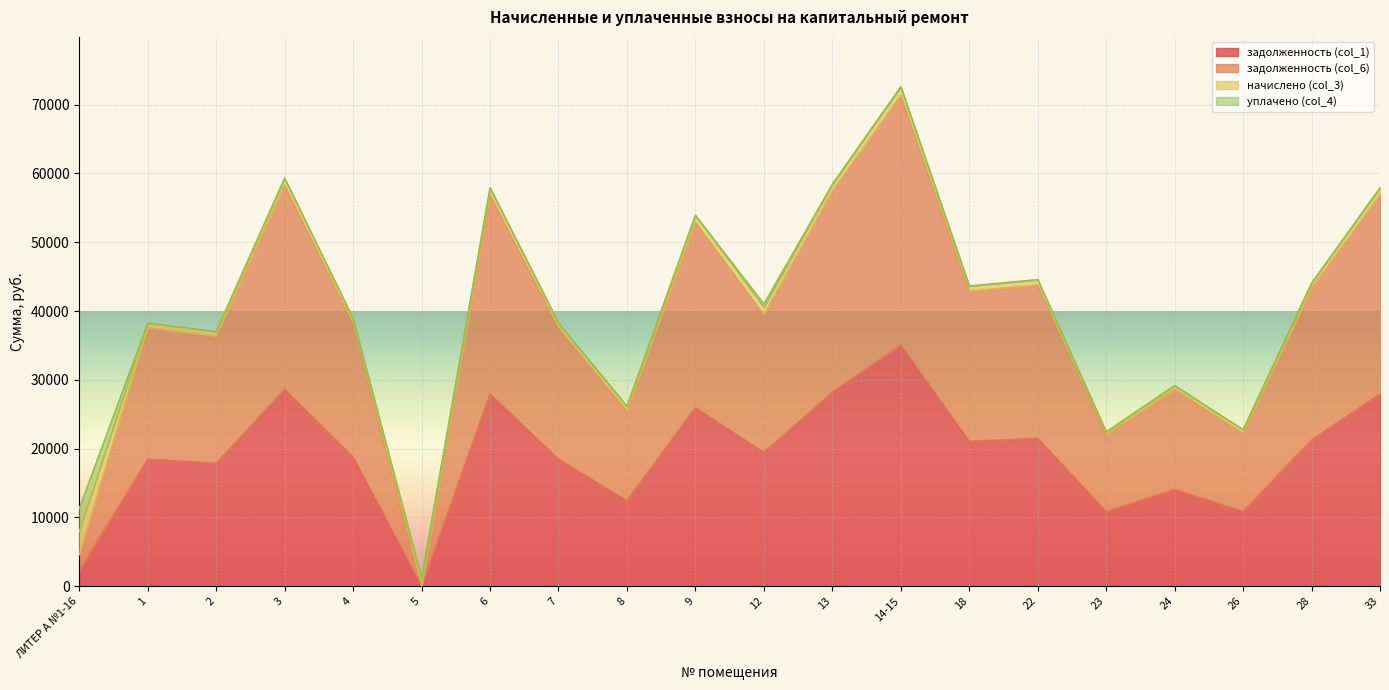

At which label does задолженность (col_6) first exceed 39484?

3